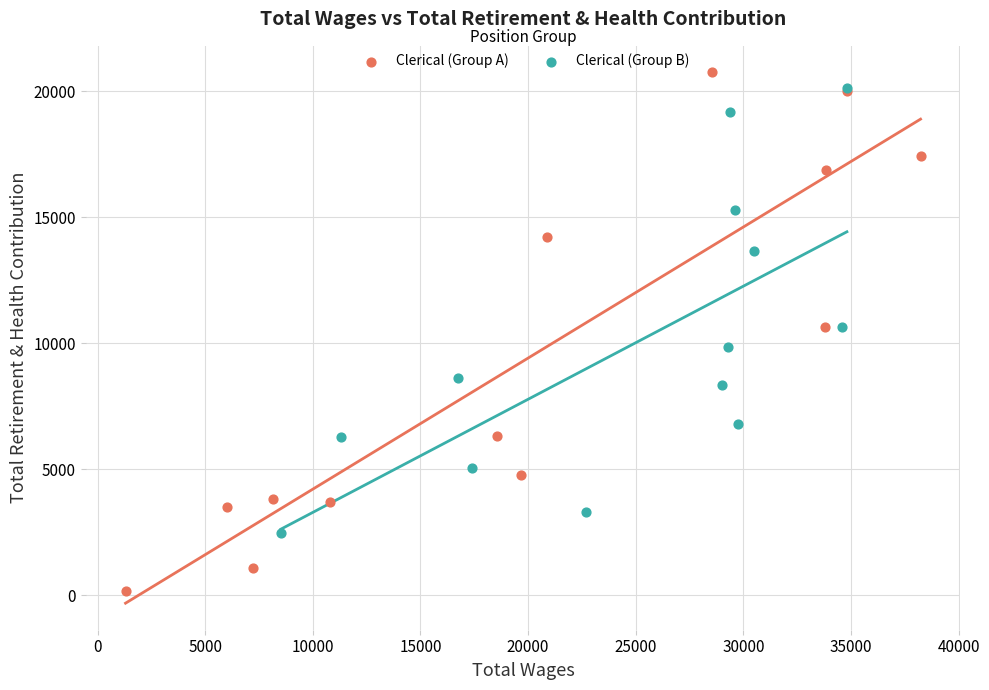

Which series has the largest Y range (max minus min)?

Clerical (Group A)